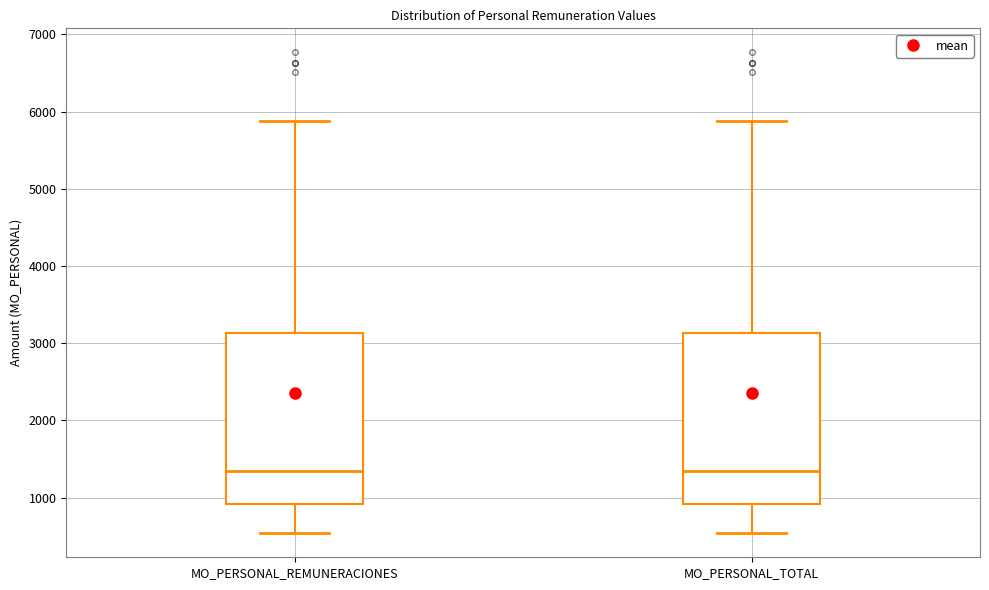

Where is the lower edge of the box for MO_PERSONAL_REMUNERACIONES on the y-axis? The values are not printed on the chart, so give them approximately, as read against the axis.

900